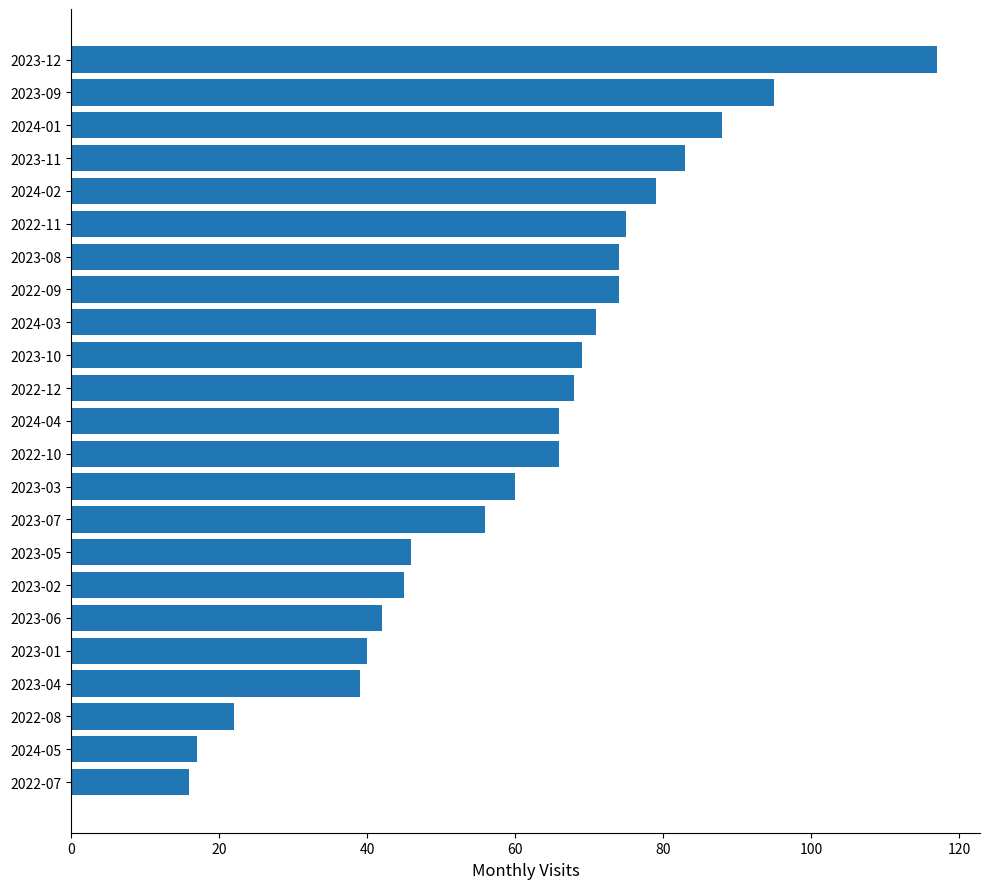

Which label corresponds to the largest value in the chart?

2023-12